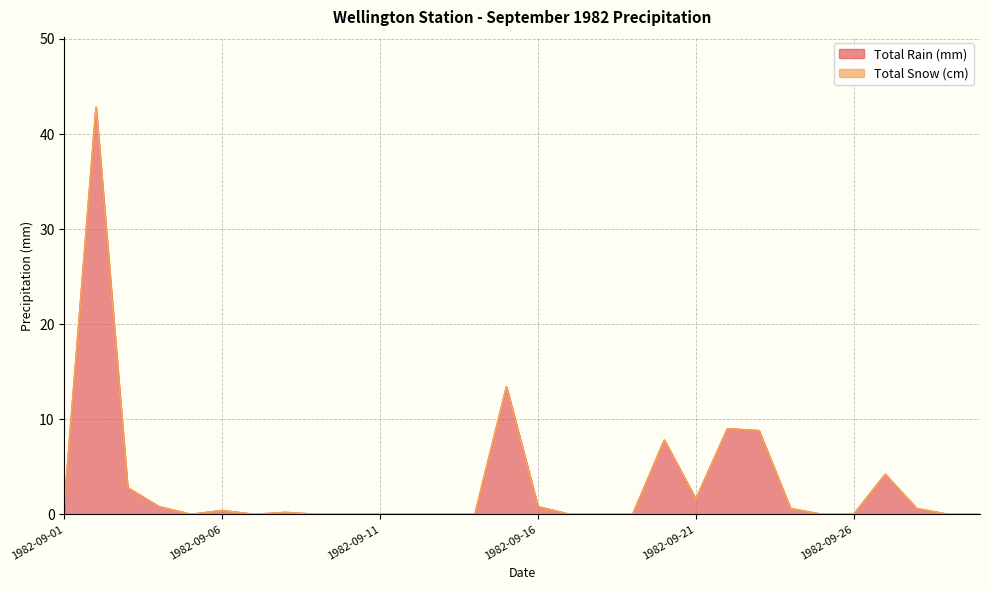

At which category does the data reach its first local valley?

1982-09-05